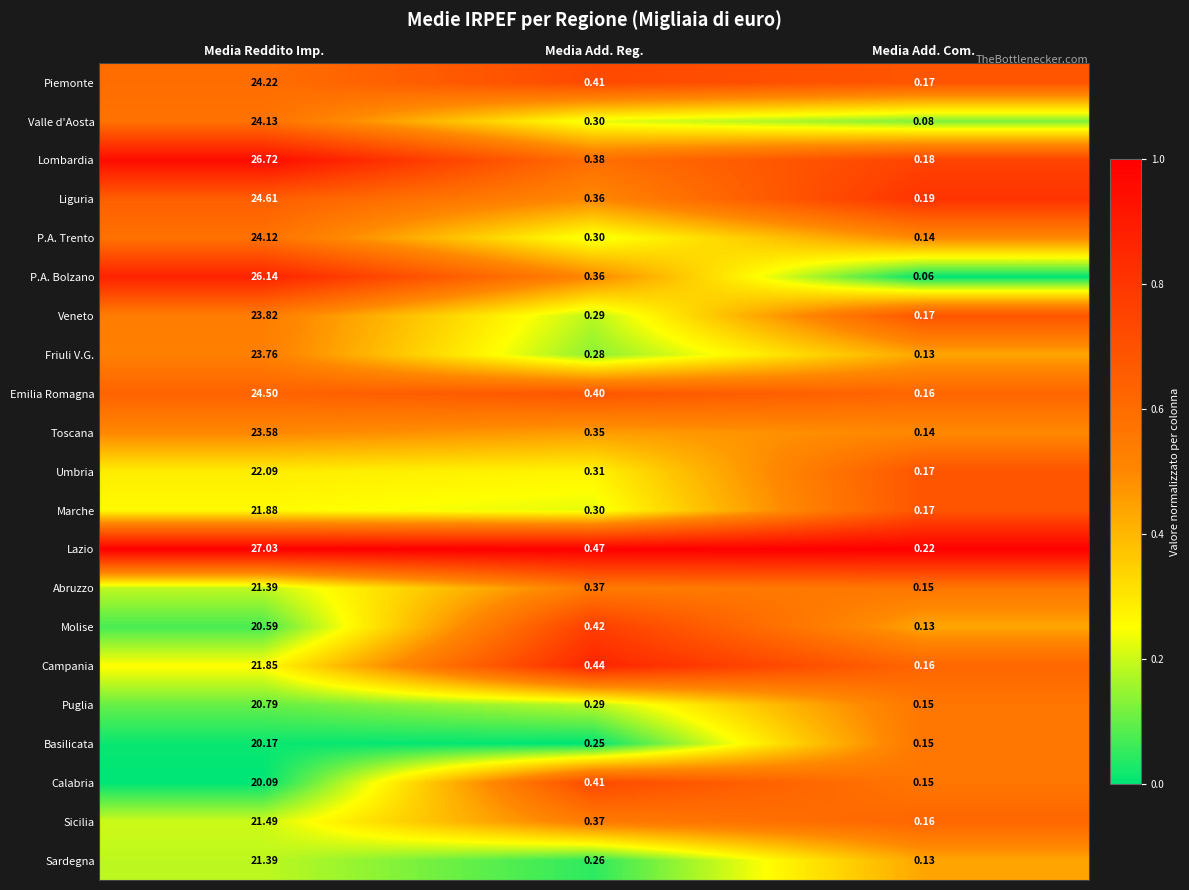

Which series has the widest spread of values?

Lazio